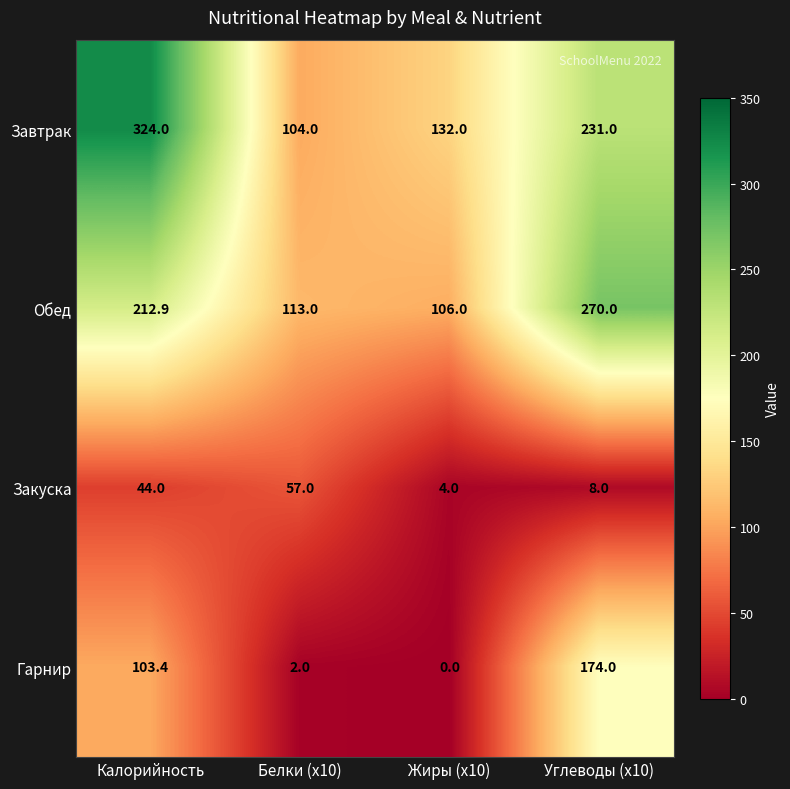

What is the difference between the Завтрак values at Углеводы (x10) and Калорийность?

93.0